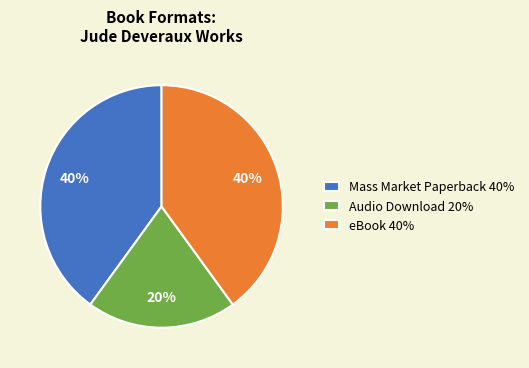

To the nearest percent, what portion does Audio Download represent?

20%